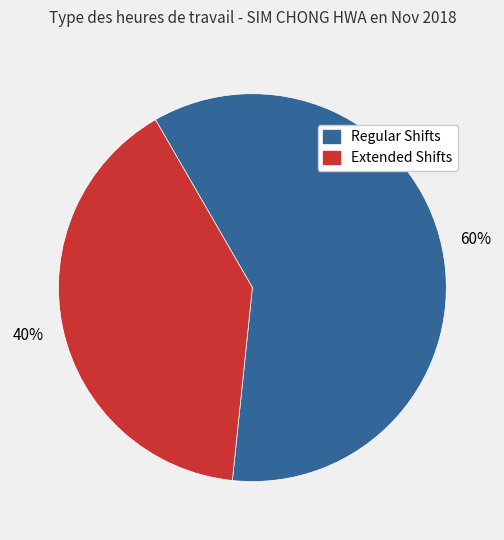

Does any single category account for the majority?

Yes